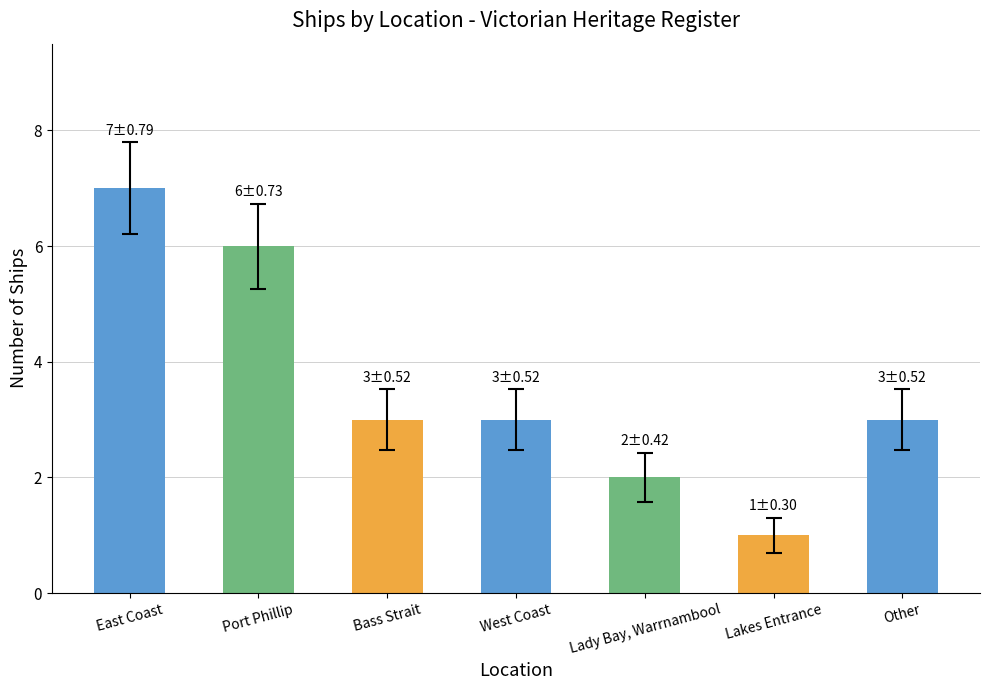

True or false: the data shows 3 at Other.

True